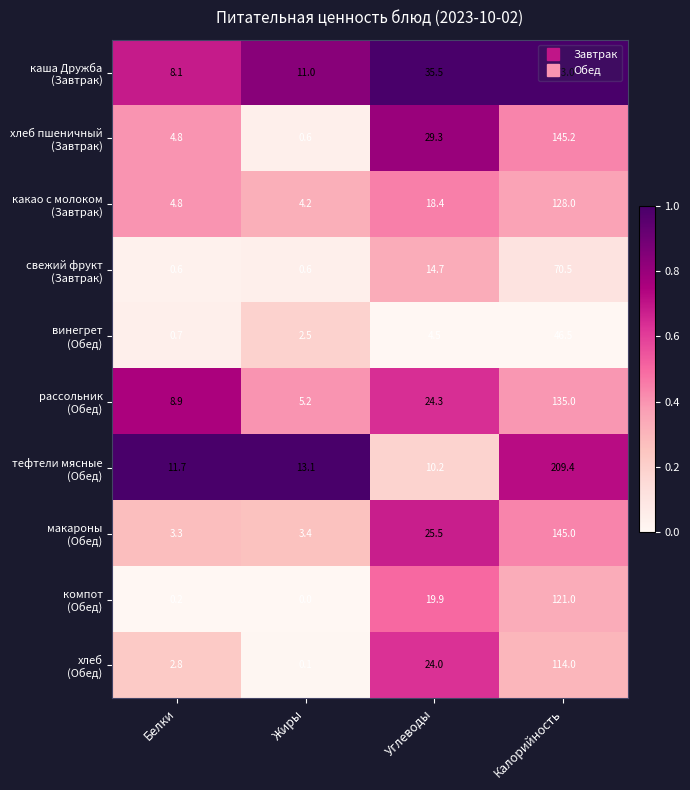

What is the maximum value shown in the chart?

273.0